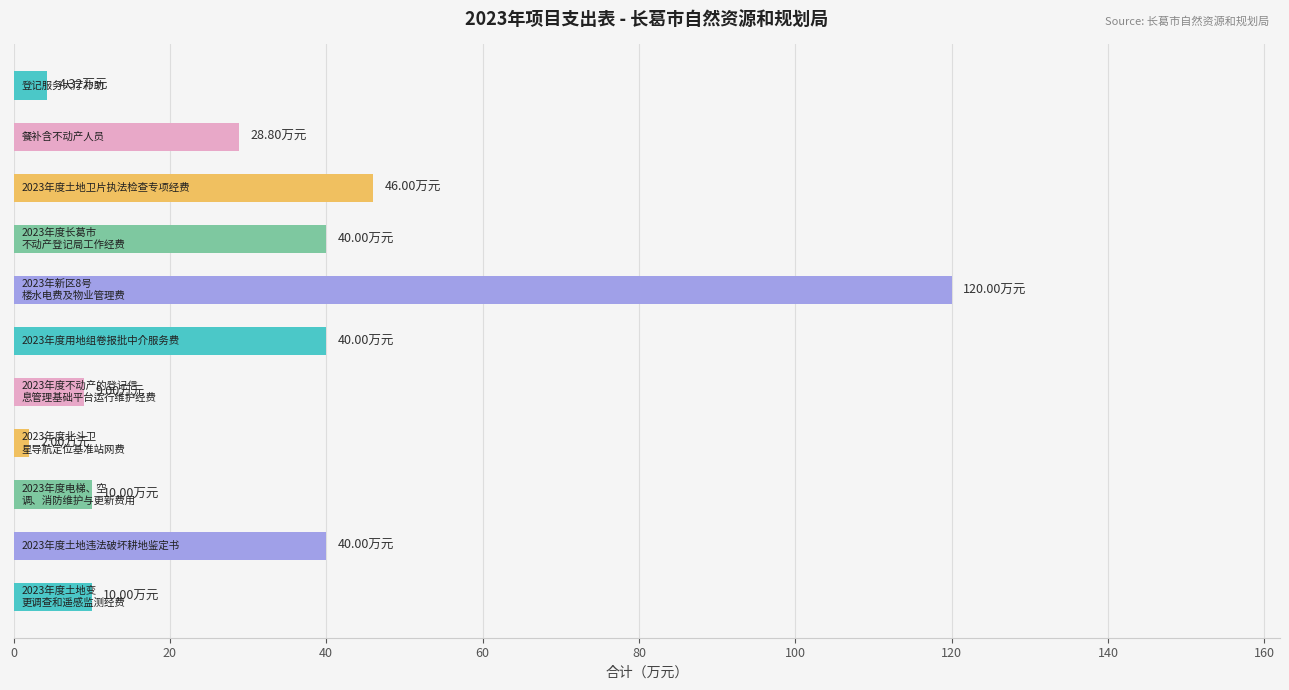

What is the sum of all values?

350.1